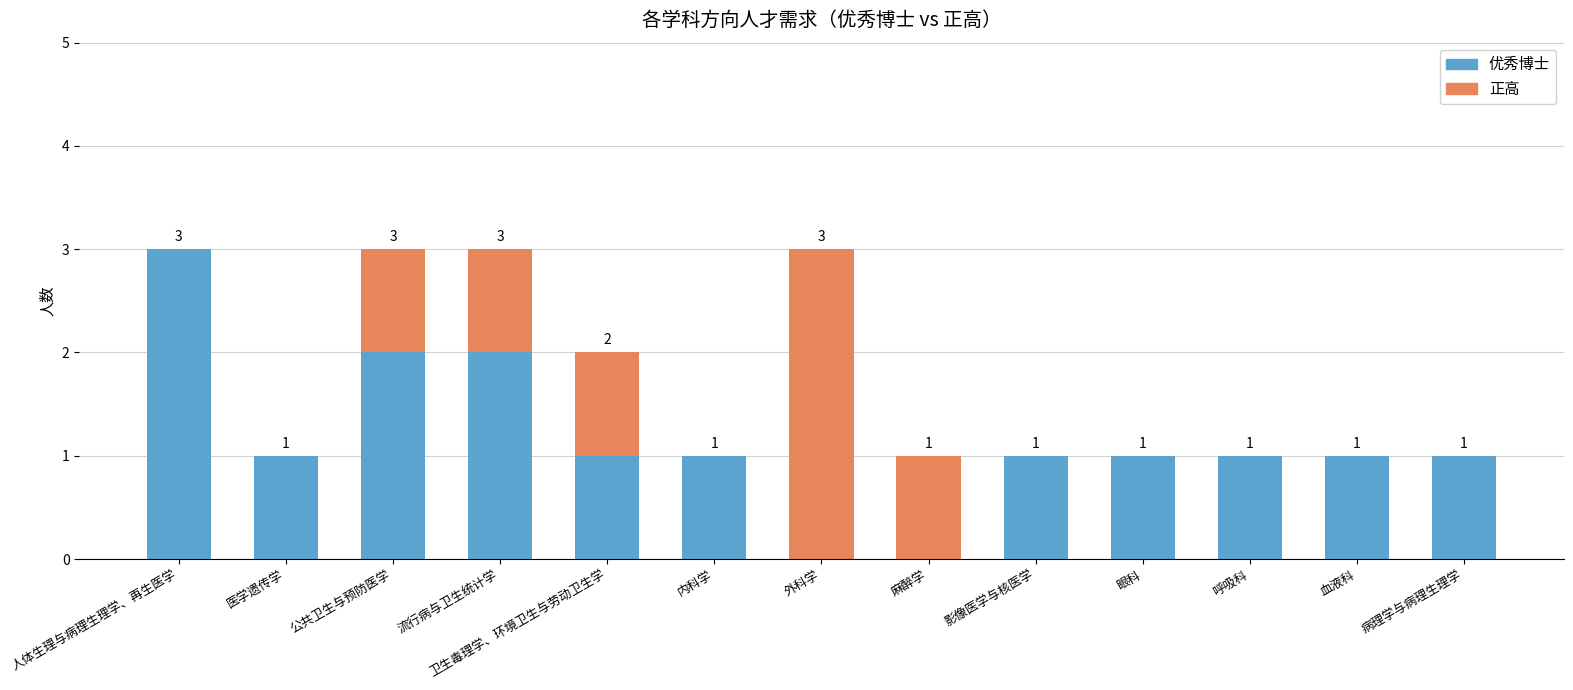

What is the sum of all 优秀博士 values?

15